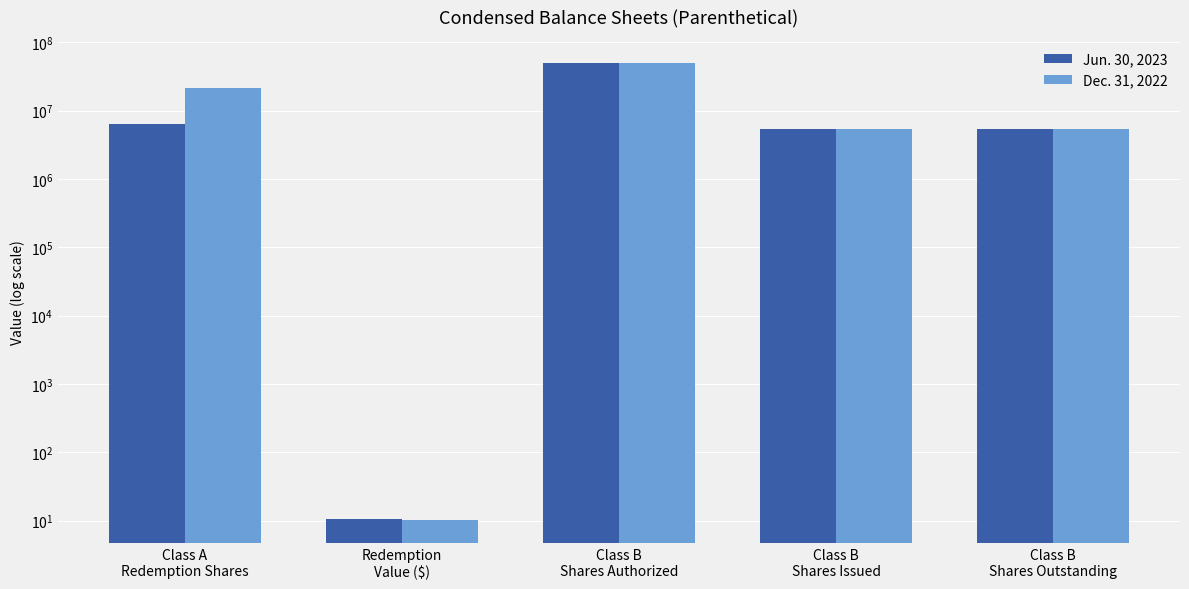

Rank the series by their maximum value, from lowest to highest.

Jun. 30, 2023, Dec. 31, 2022